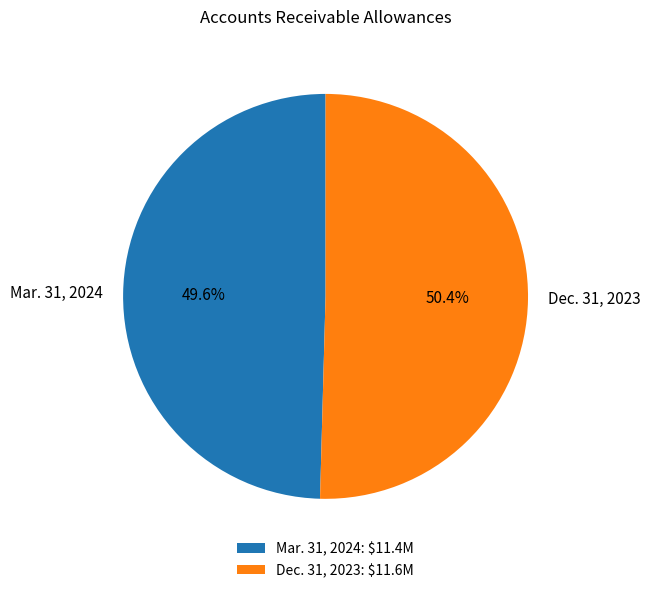

Rank the categories by value from highest to lowest.

Dec. 31, 2023, Mar. 31, 2024